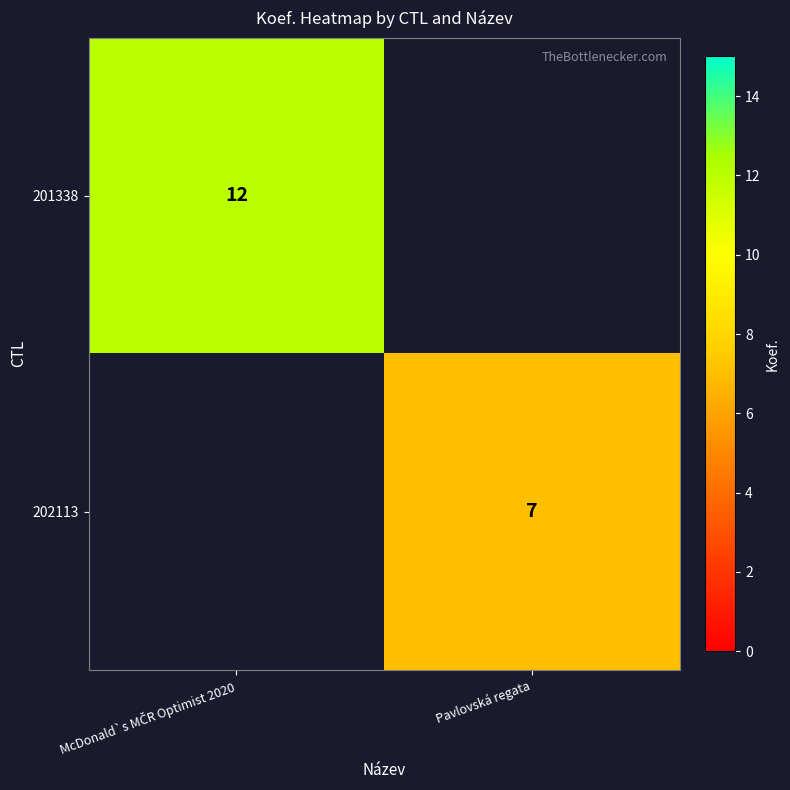

The value of 202113 at Pavlovská regata is 3. True or false?

False